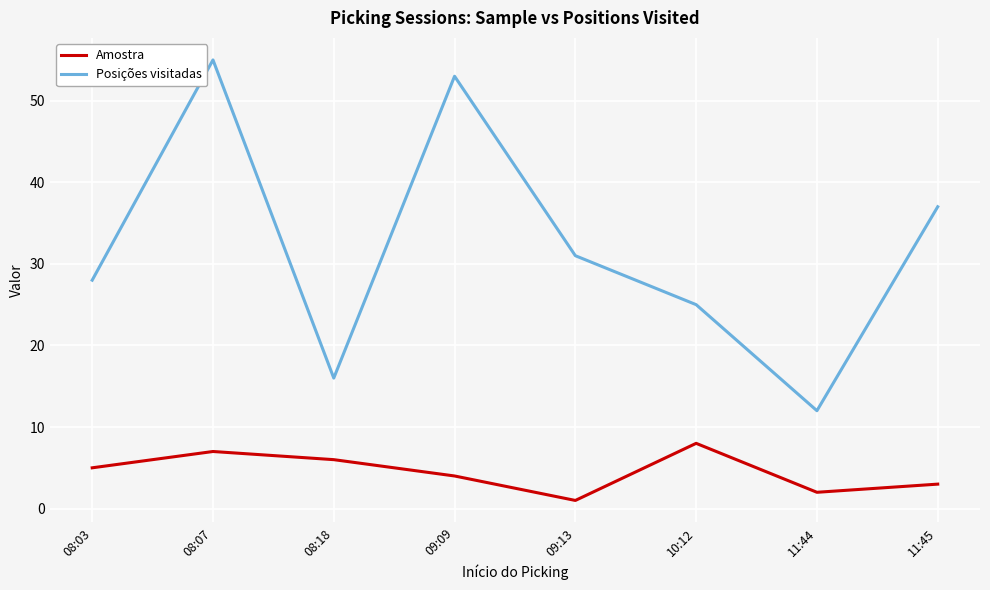

At which category is the sum across all series the highest?

08:07